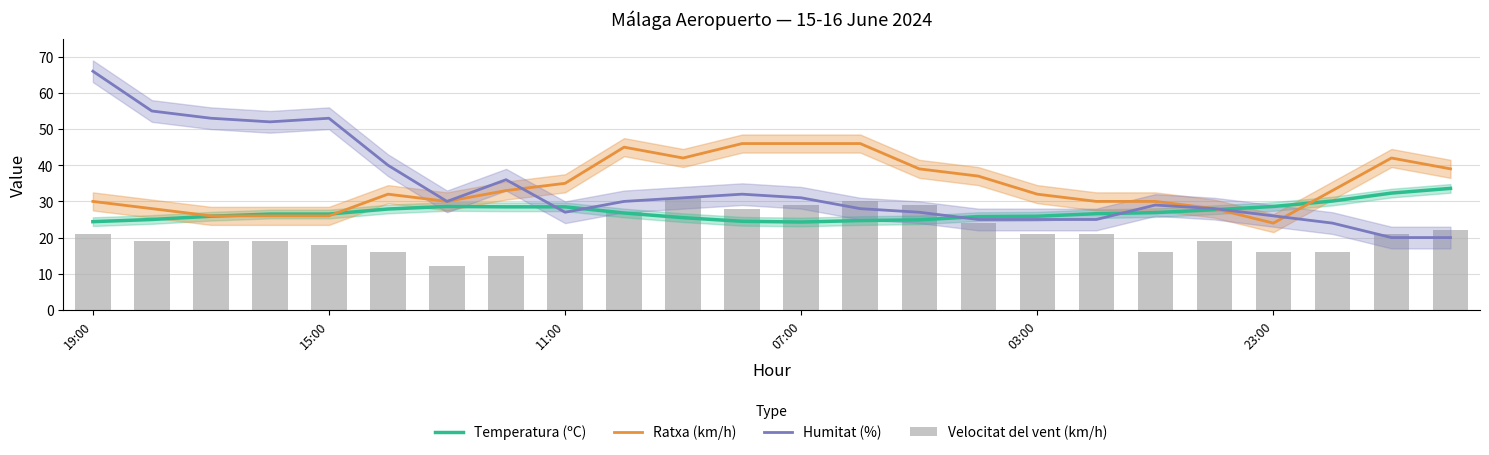

What are all the series names shown in the legend?

Temperatura (ºC), Ratxa (km/h), Humitat (%), Velocitat del vent (km/h)